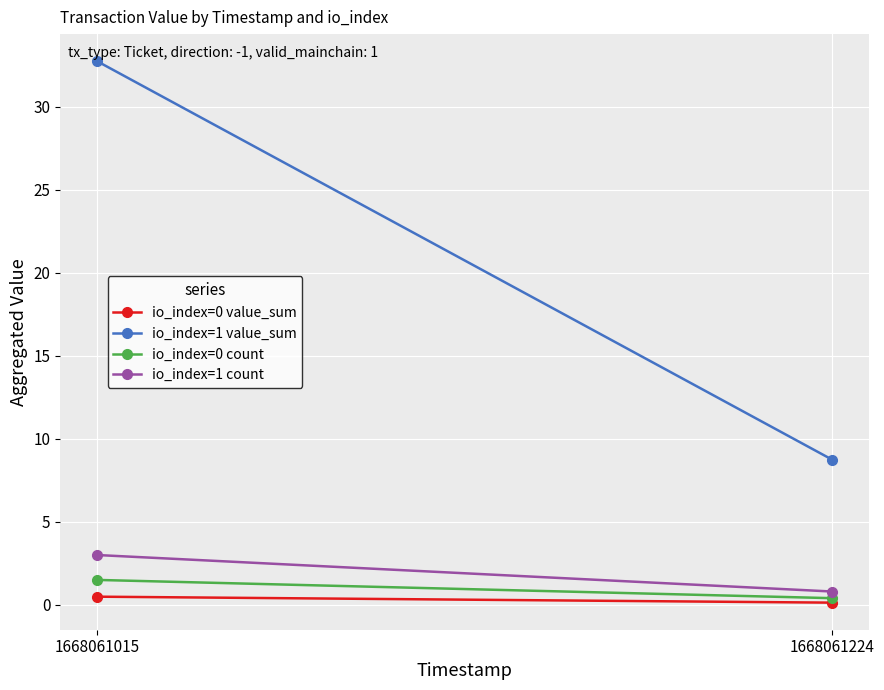

Reading right to left, transcribe all the data shown in this chart.

io_index=0 value_sum: 0.1	0.5
io_index=1 value_sum: 8.7	32.7
io_index=0 count: 0.4	1.5
io_index=1 count: 0.8	3.0